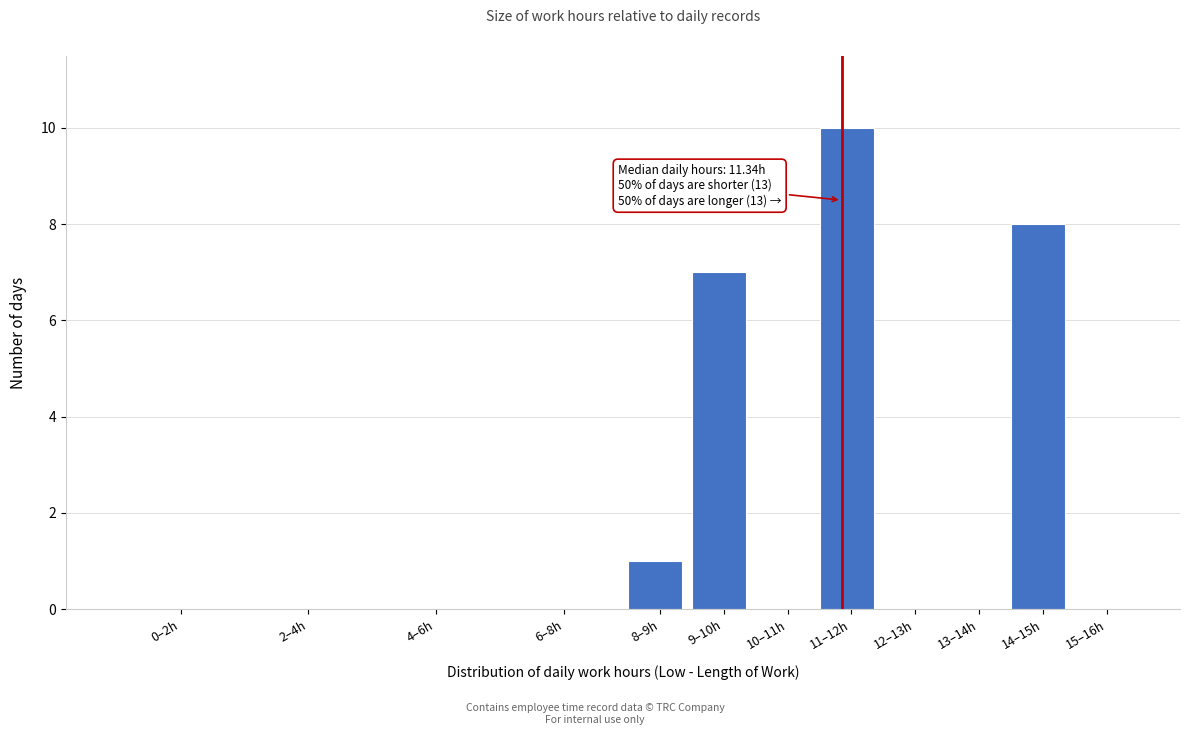

Reading right to left, list all the values displayed in this chart.

15–16h=0	14–15h=8	13–14h=0	12–13h=0	11–12h=10	10–11h=0	9–10h=7	8–9h=1	6–8h=0	4–6h=0	2–4h=0	0–2h=0